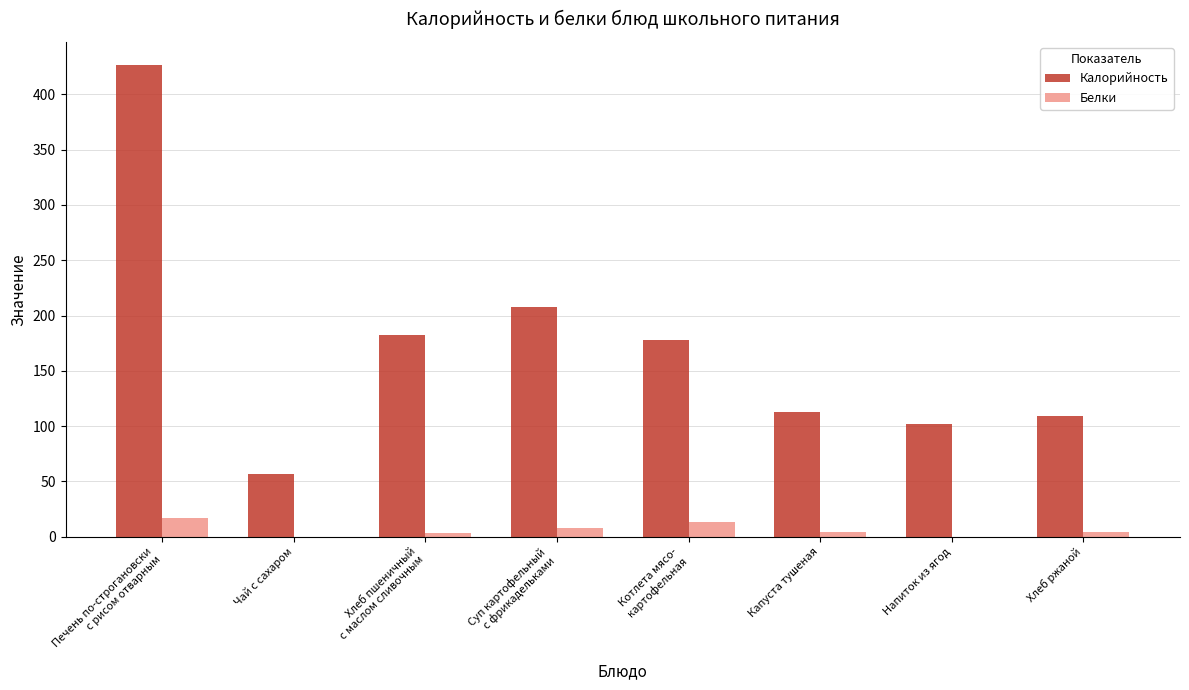

What is the maximum value for Калорийность?

426.0